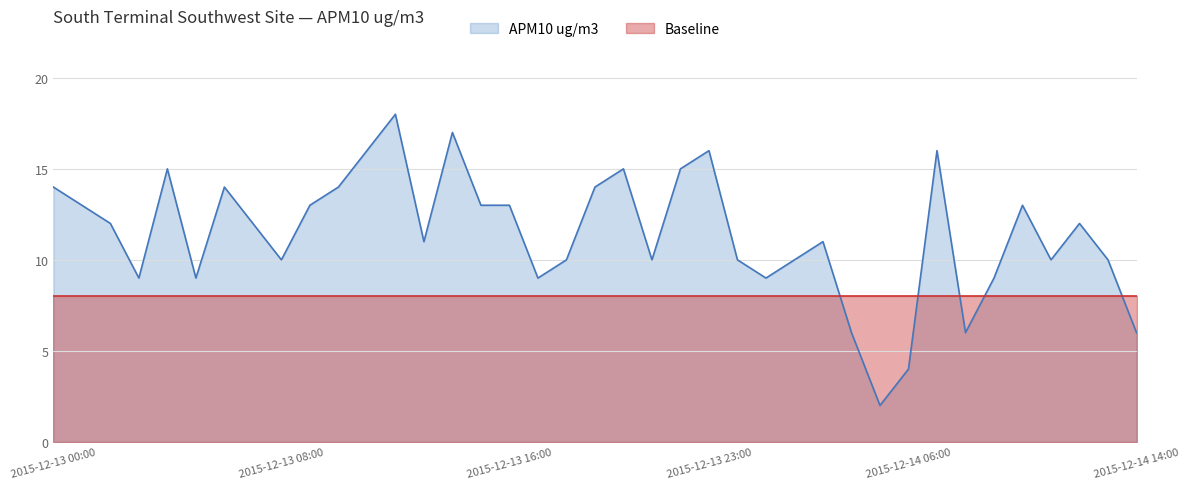

The value at 2015-12-14 02:00 is 17. True or false?

False